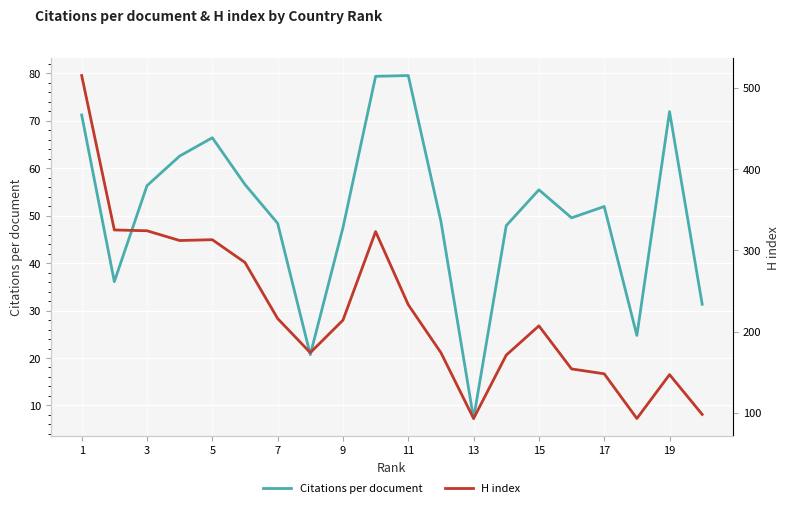

What is the smallest value displayed?

7.2